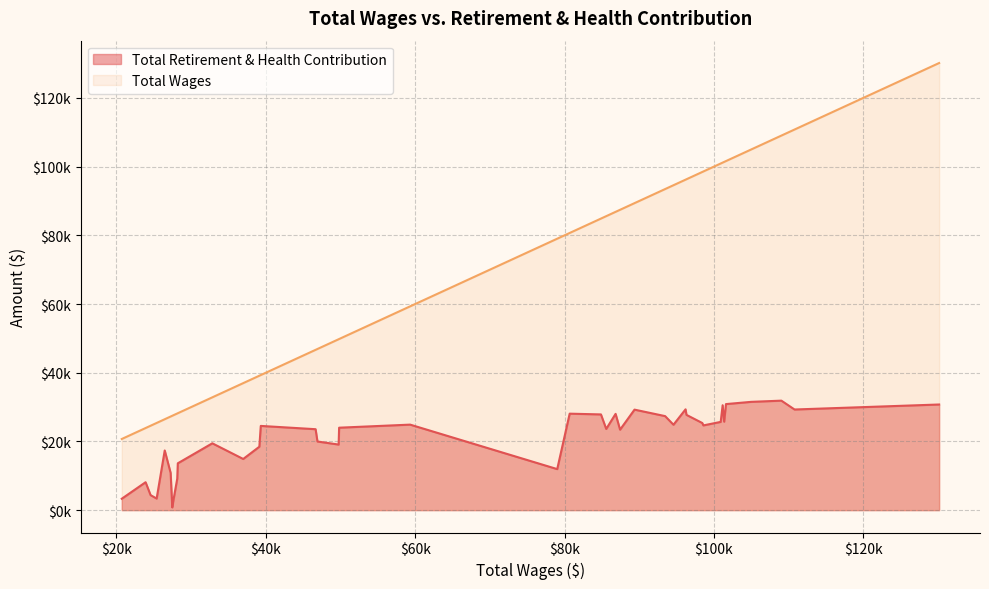

Does the chart have visible grid lines?

Yes